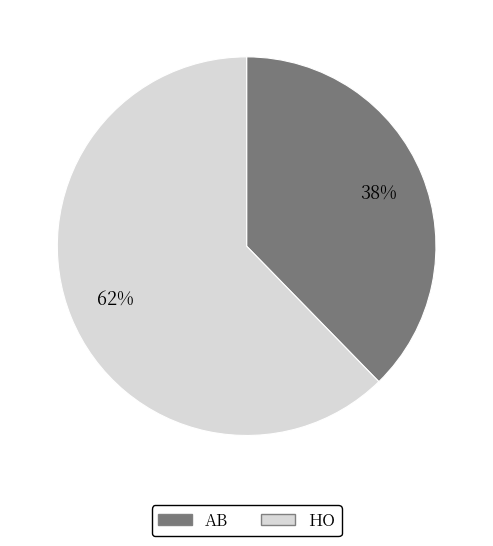

To the nearest percent, what is the combined percentage of HO and AB?

100%